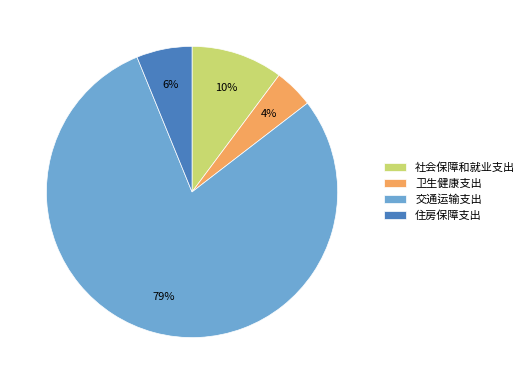

What is the majority slice?

交通运输支出